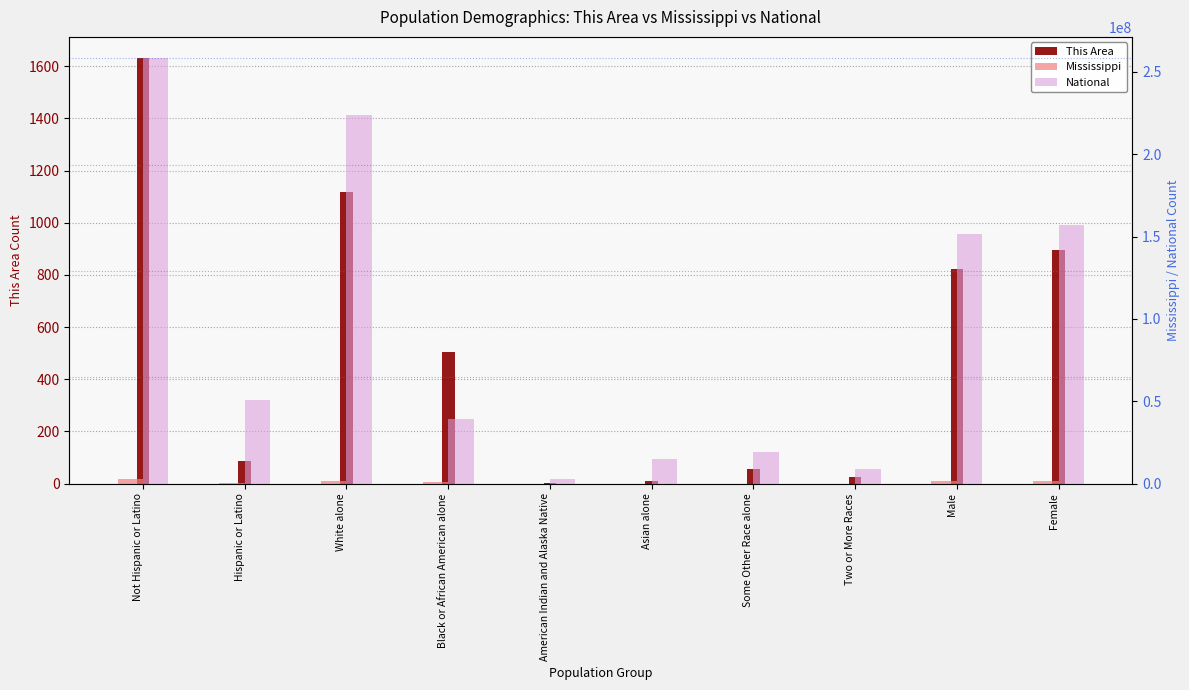

What position from the right is Asian alone?

5